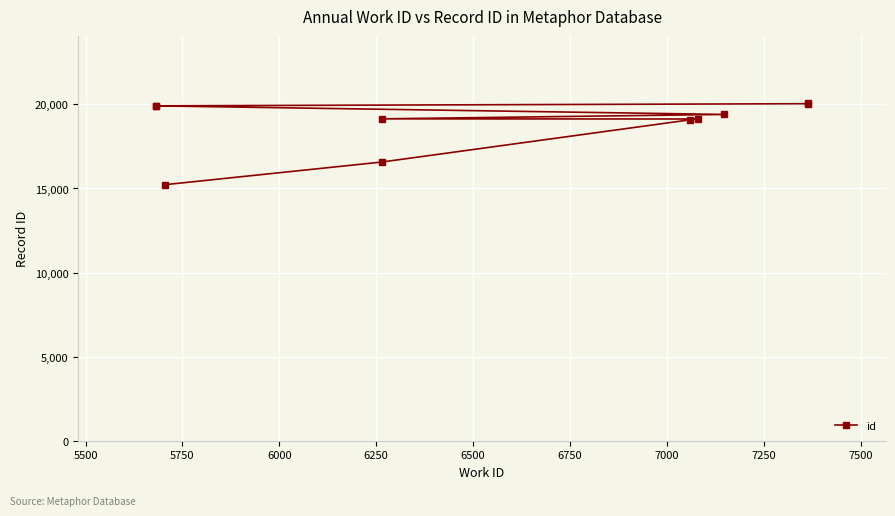

What is the change in value from 6000 to 7000?

+784